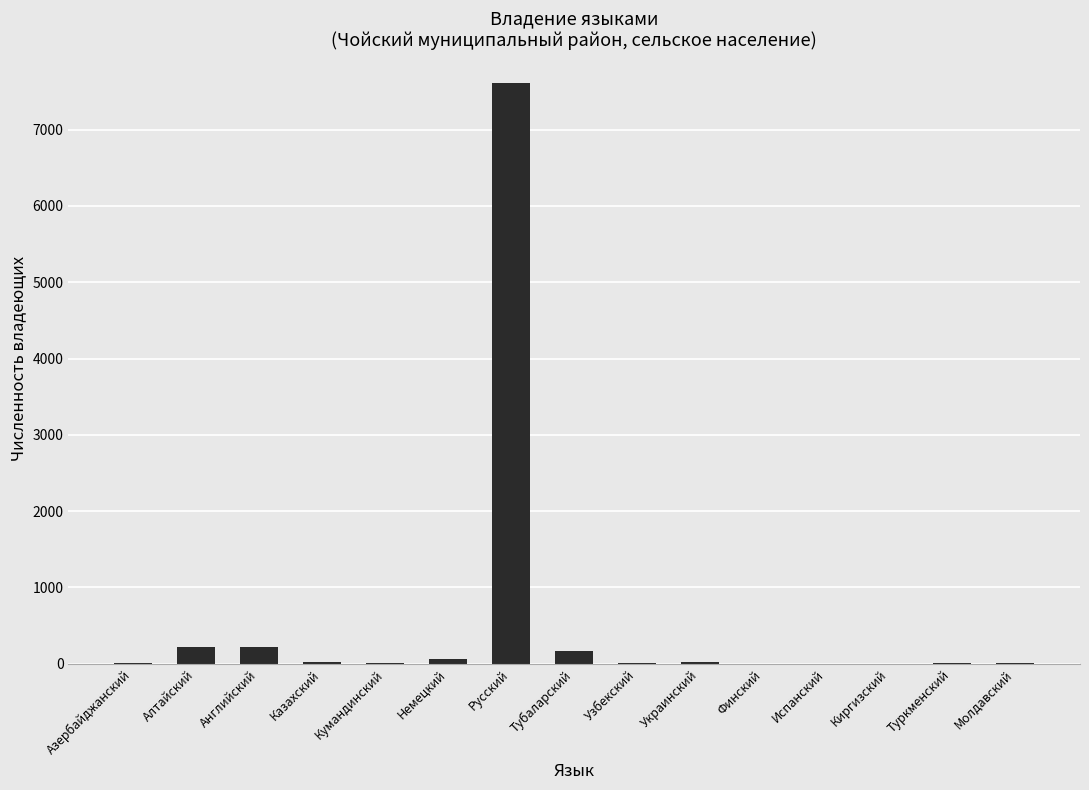

Which category has the highest value across all series?

Русский